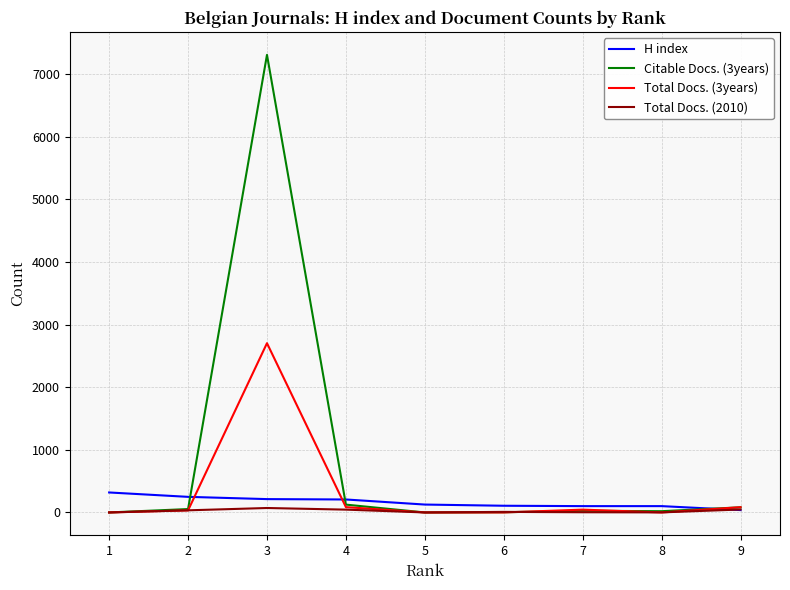

The value of H index at 1 is 319. True or false?

True